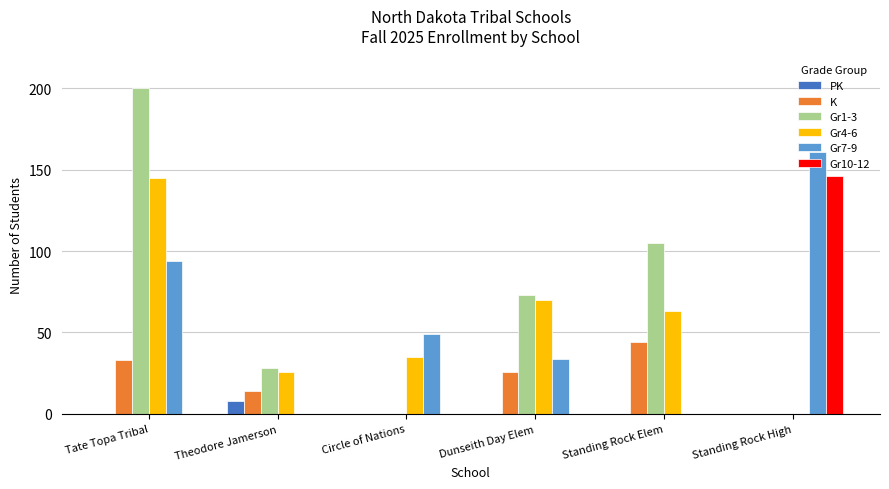

The value of Gr1-3 at Dunseith Day Elem is 127. True or false?

False